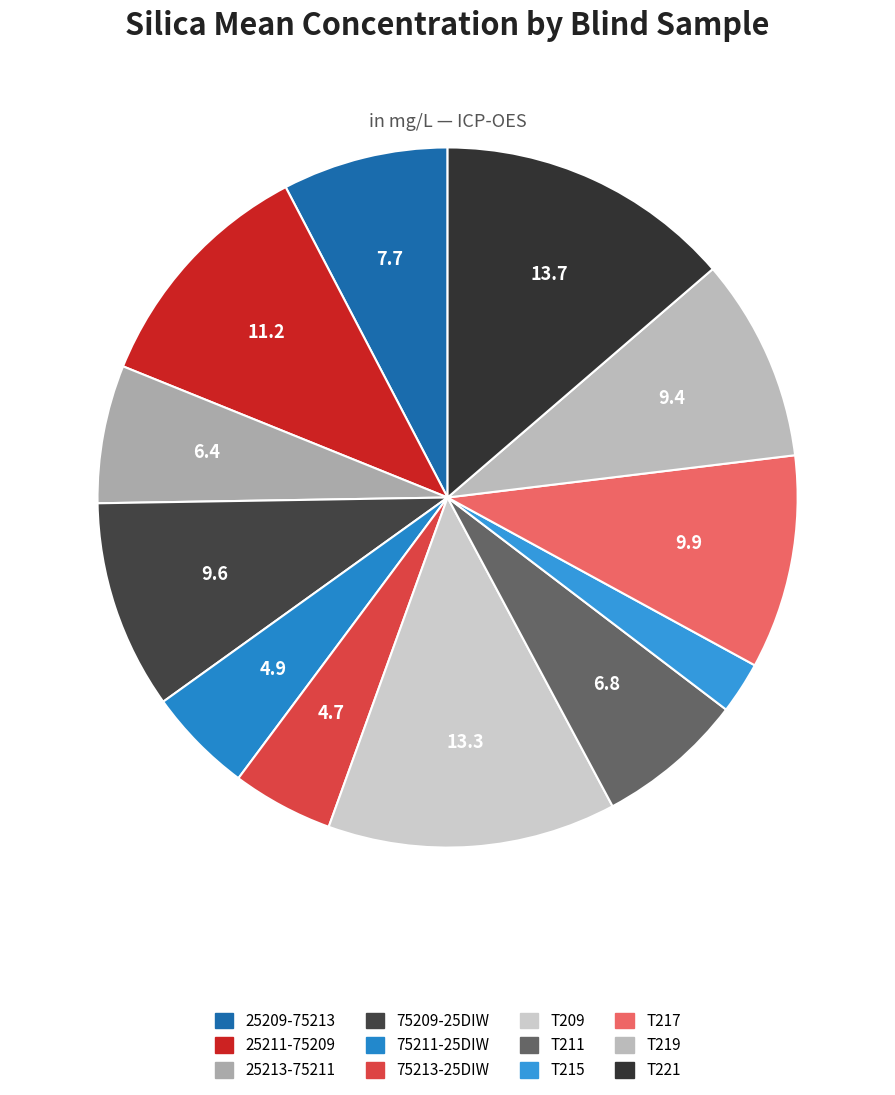

How many slices are in this pie chart?

12